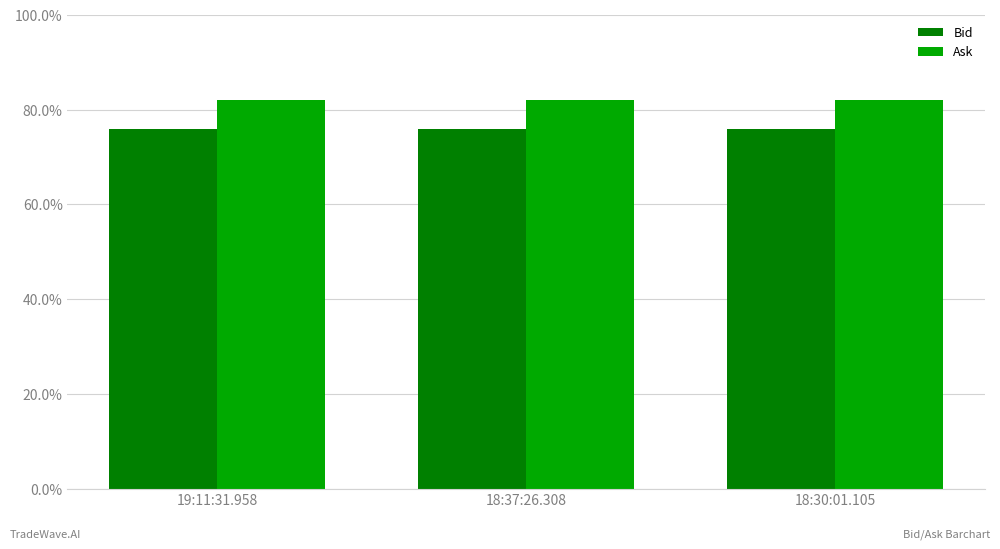

What are all the series names shown in the legend?

Bid, Ask